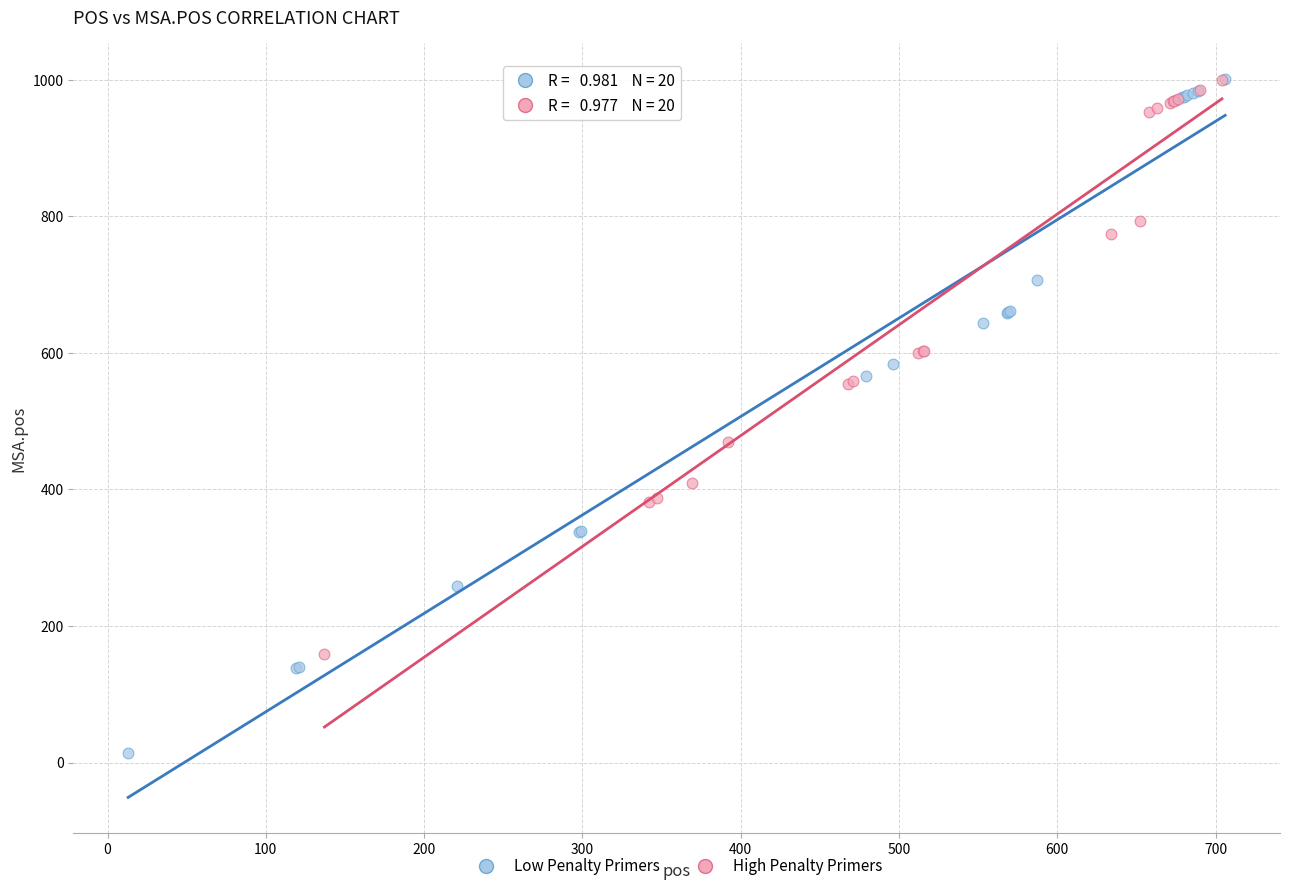

Which series has the widest spread of Y values?

Low Penalty Primers